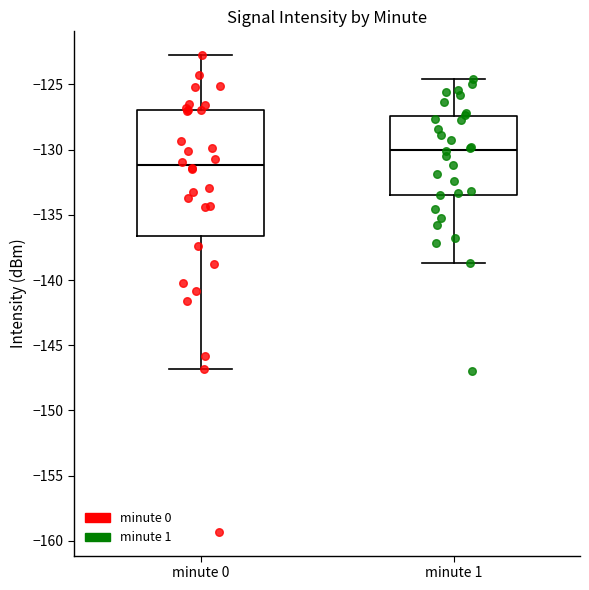

Reading left to right, read every box against the y-axis: the position of its median line, the range the box covers, and the ends of its whiskers. The values are not printed on the chart, so give them approximately, as read against the axis.

minute 0: median -131.0, box -136.5 to -127.0, whiskers -147.0 to -123.0
minute 1: median -130.0, box -133.5 to -127.5, whiskers -138.5 to -124.5